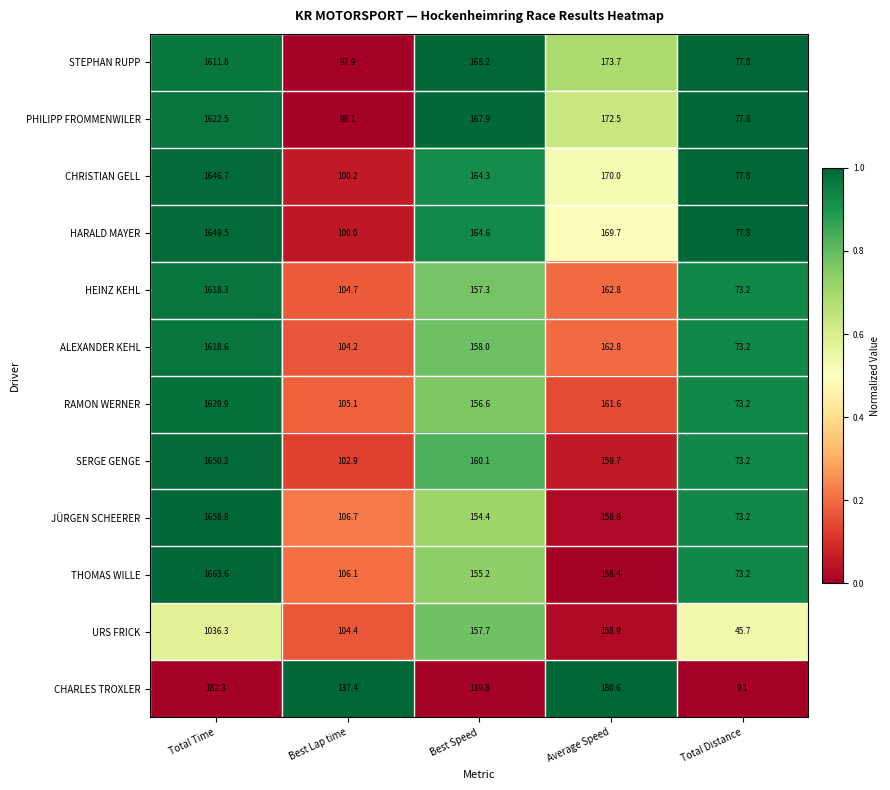

What is the sum of all HEINZ KEHL values?

2116.3